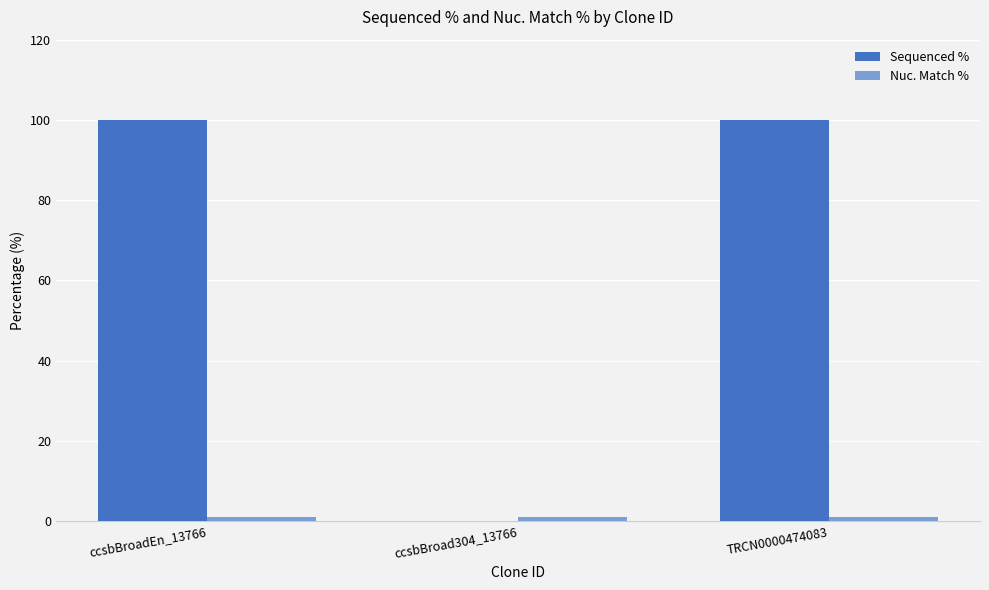

Which series has the largest total across all categories?

Sequenced %